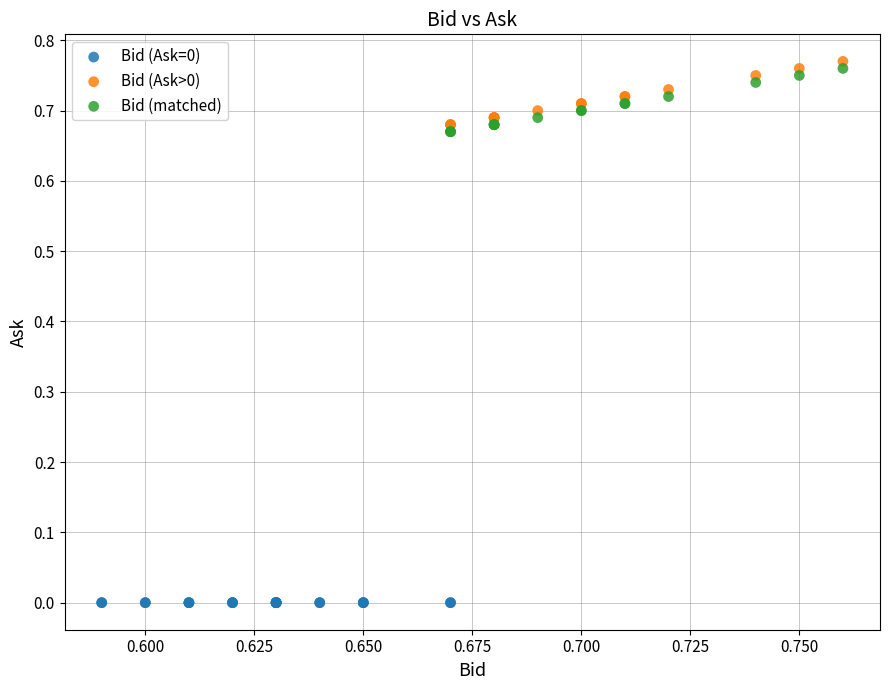

Which series reaches the minimum Y coordinate?

Bid (Ask=0)